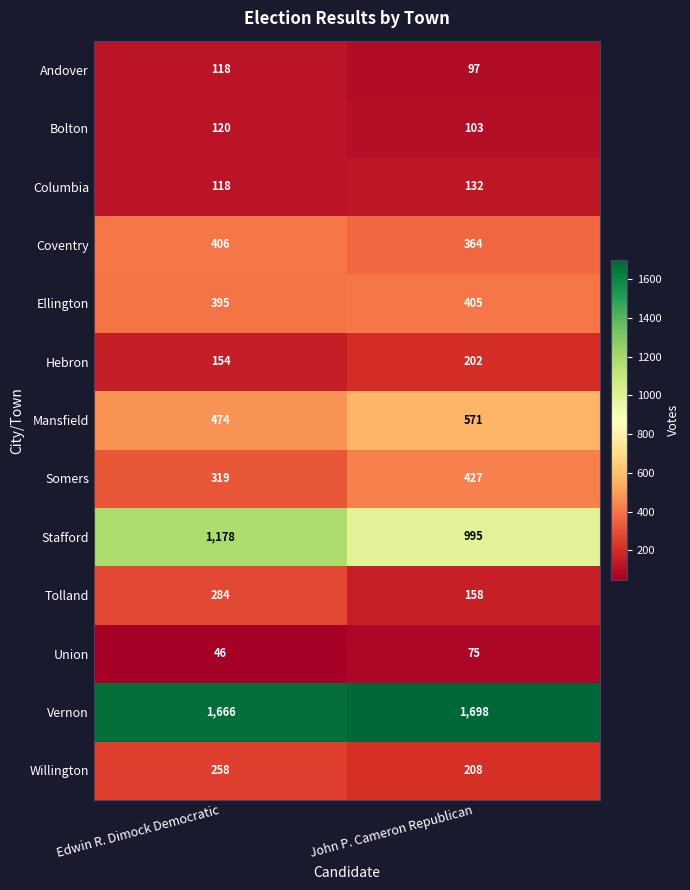

What value does the Stafford series have at John P. Cameron Republican?

995